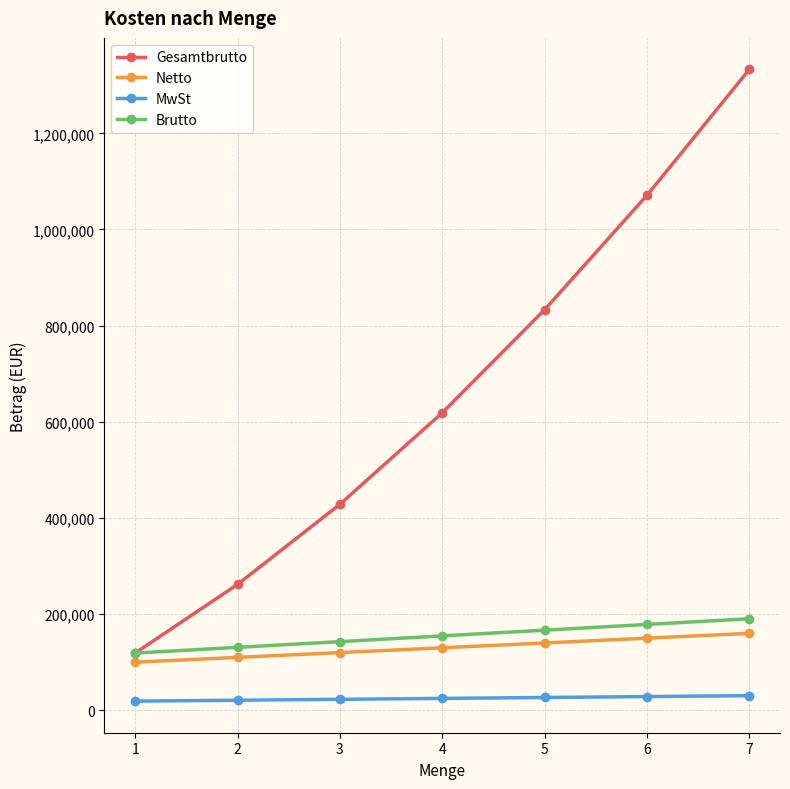

What is the sum of all MwSt values?

172900